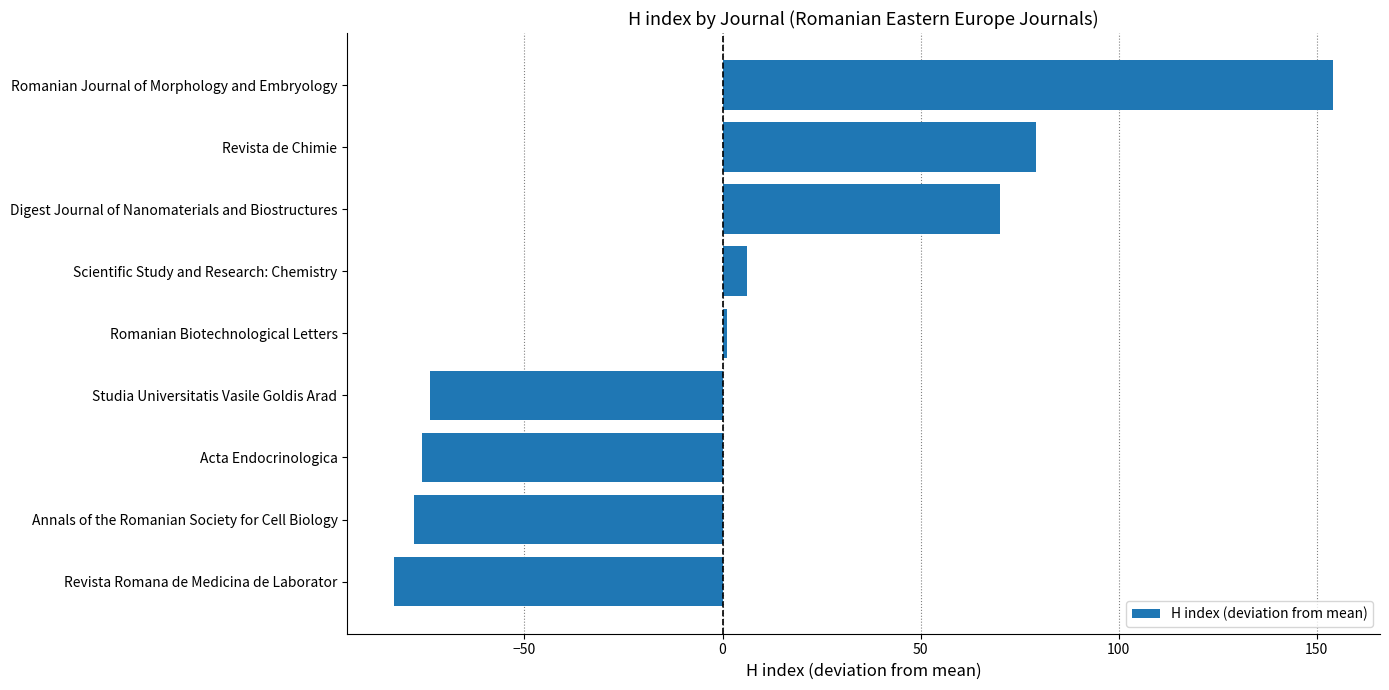

Reading bottom to top, what are all the values shown in this chart?

-82.9	-77.9	-75.9	-73.9	1.1	6.1	70.1	79.1	154.1